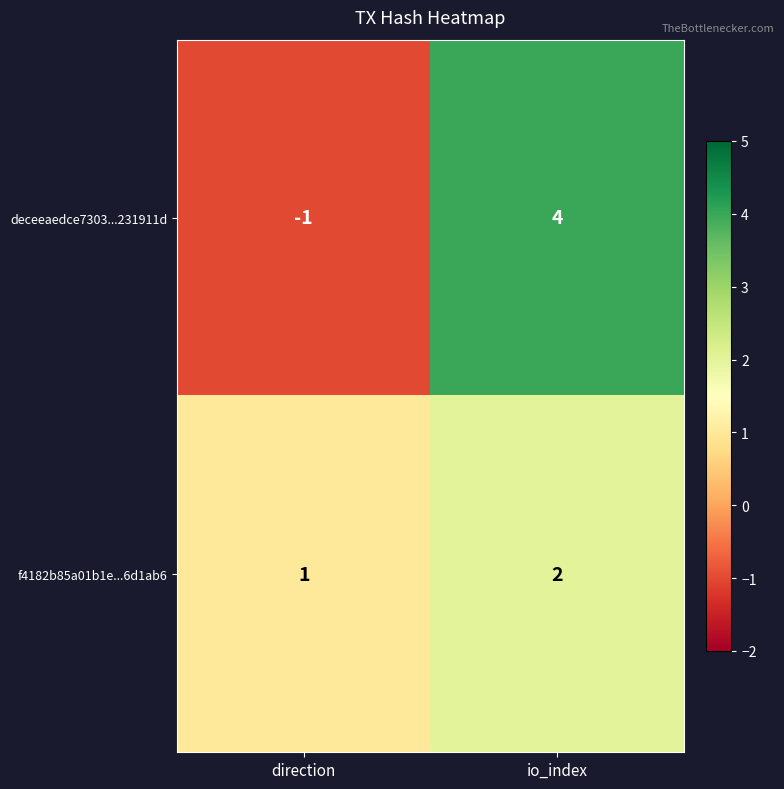

Where is f4182b85a01b1e...6d1ab6 nearest to the value 1?

direction